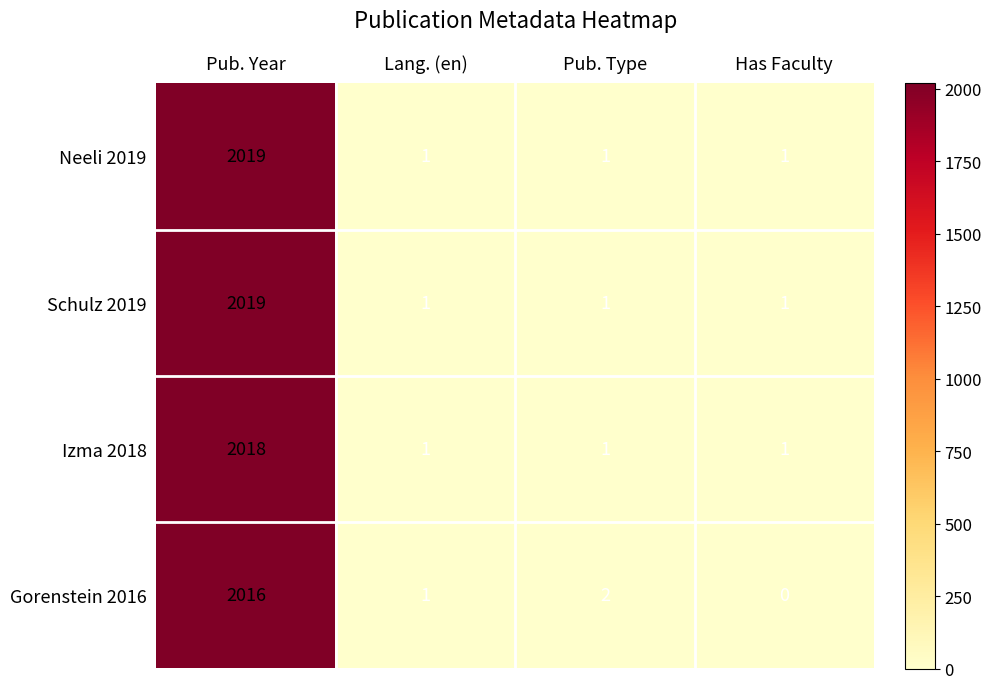

What is the sum of all Schulz 2019 values?

2022